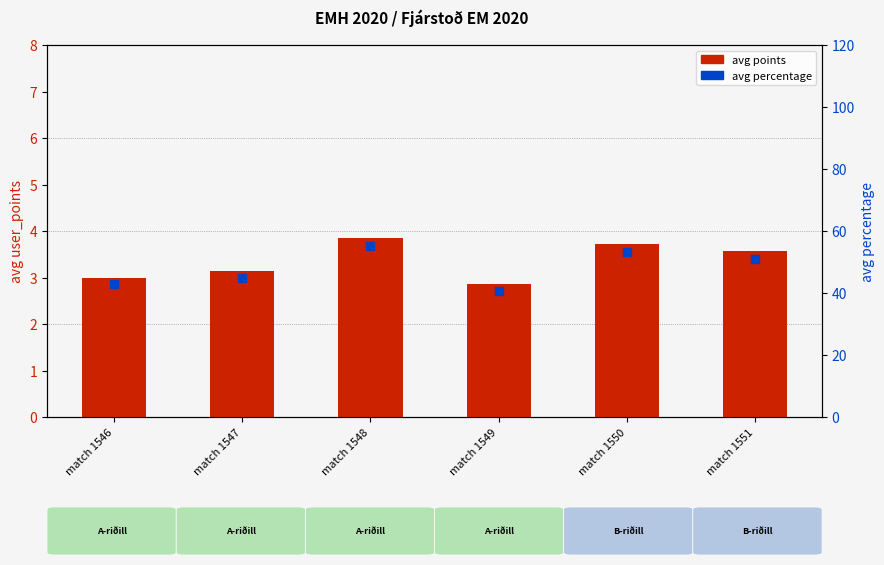

What is the difference between the avg percentage values at match 1550 and match 1547?

8.2